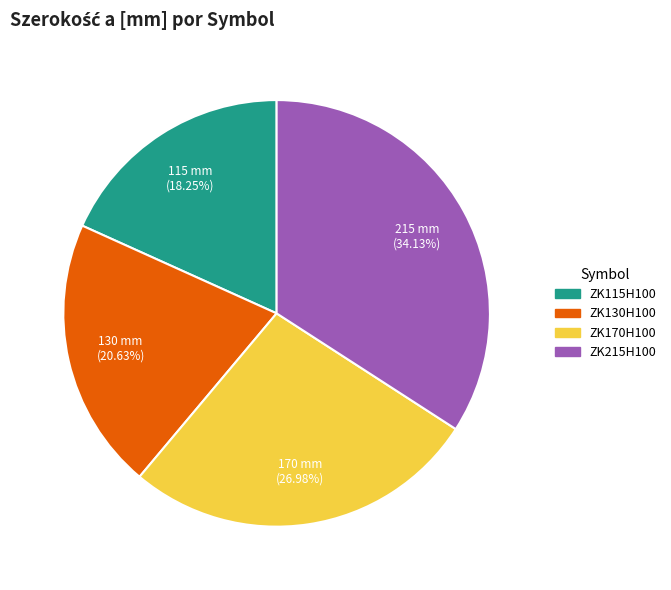

To the nearest percent, what is the average slice percentage?

25%